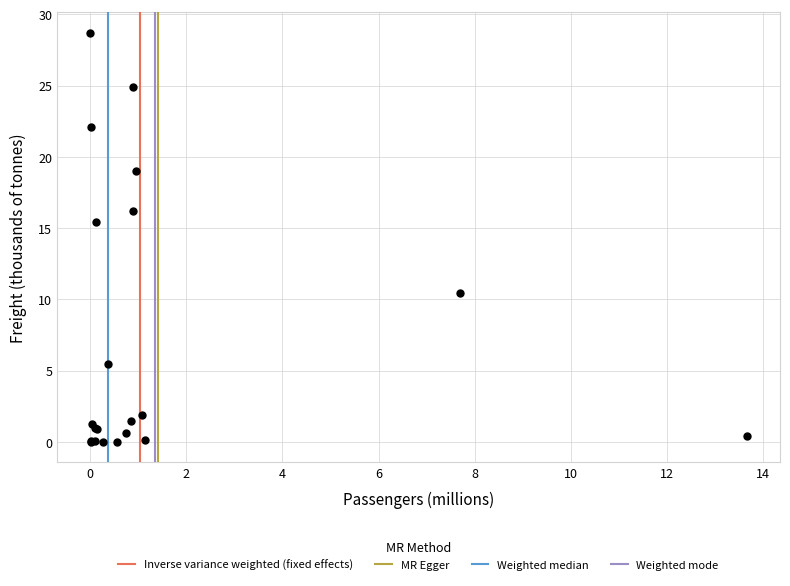

What Y value in the scatter plot is closest to 14?

15.4